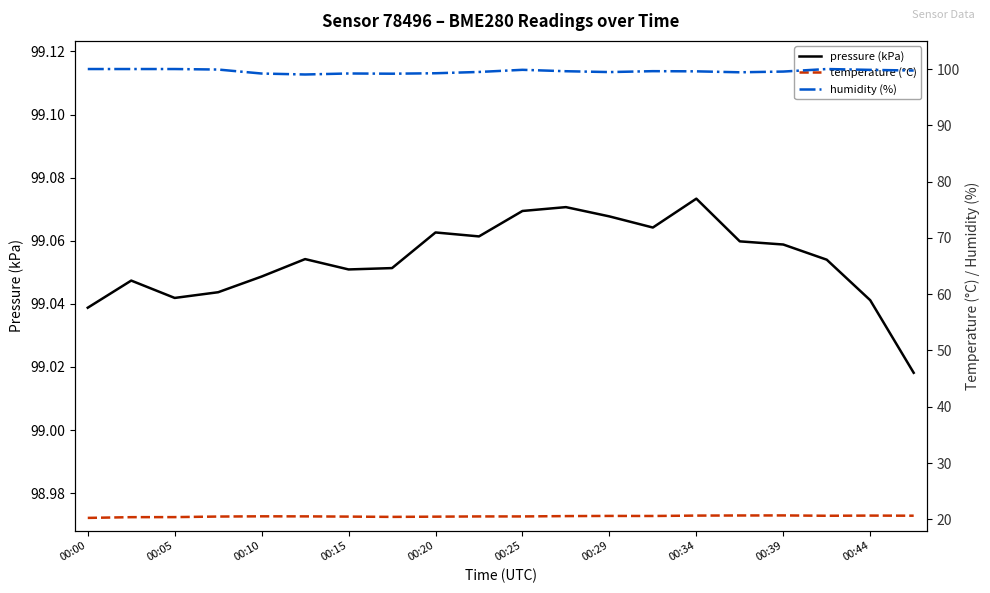

What is the greatest value displayed?

100.0